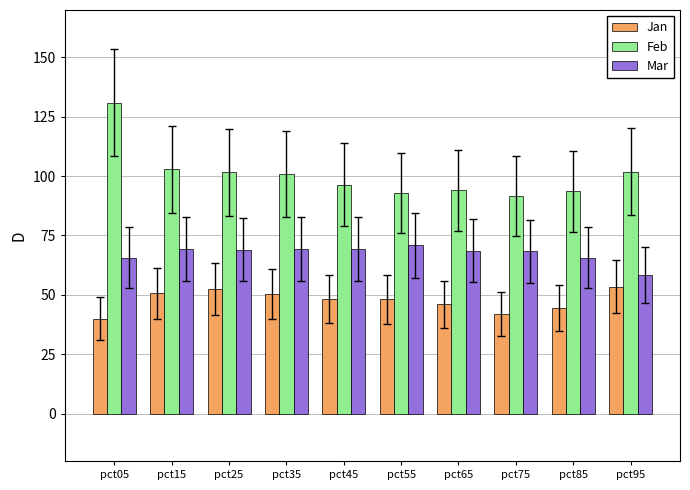

Is it true that Jan equals 48.1 at pct55?

True